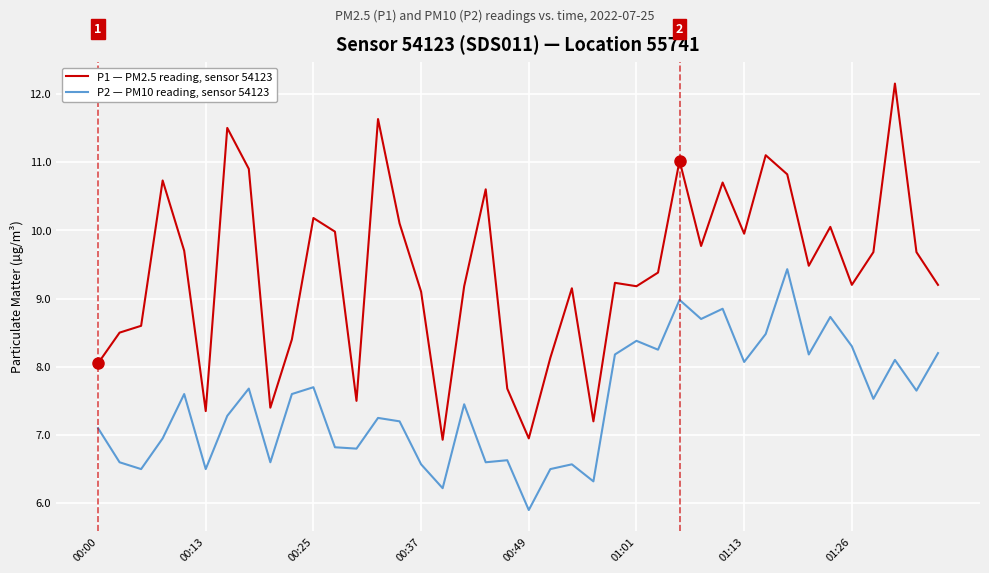

Which series has the widest spread of values?

P1 — PM2.5 reading, sensor 54123